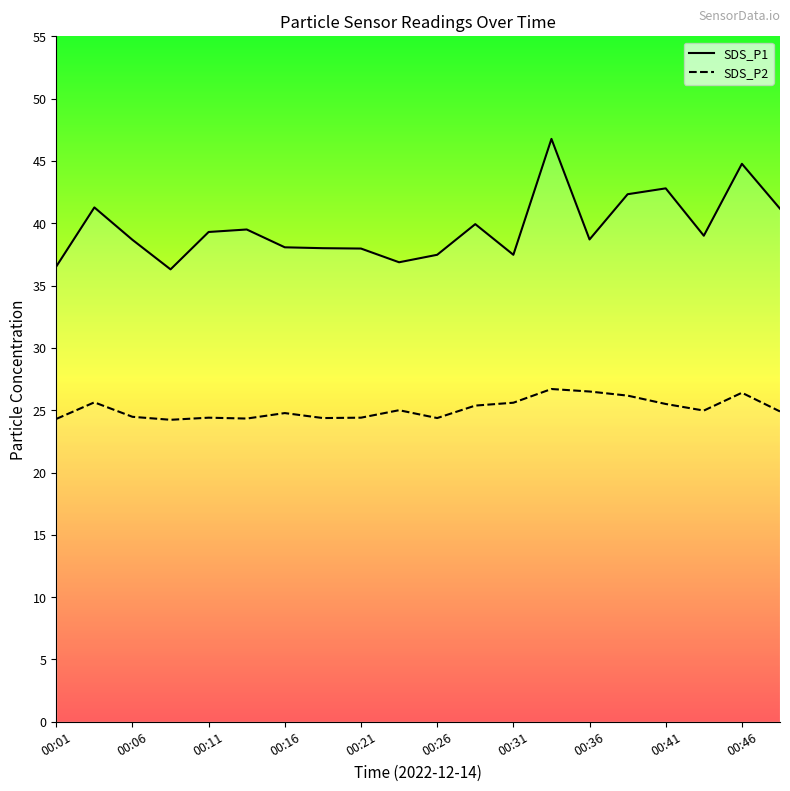

Rank the series by their maximum value, from lowest to highest.

SDS_P2, SDS_P1